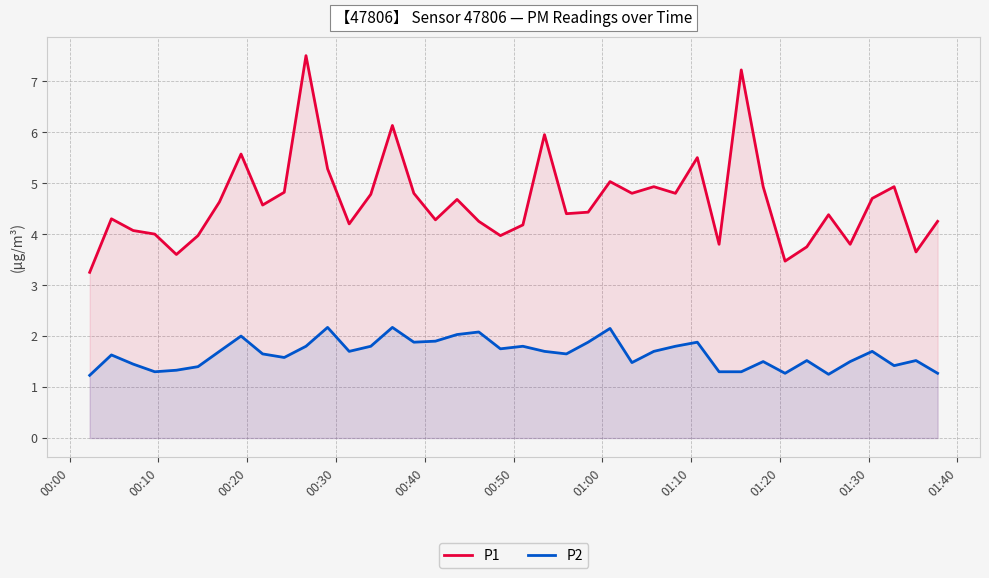

What is the value of the P2 point at the 4th from the left?

1.3